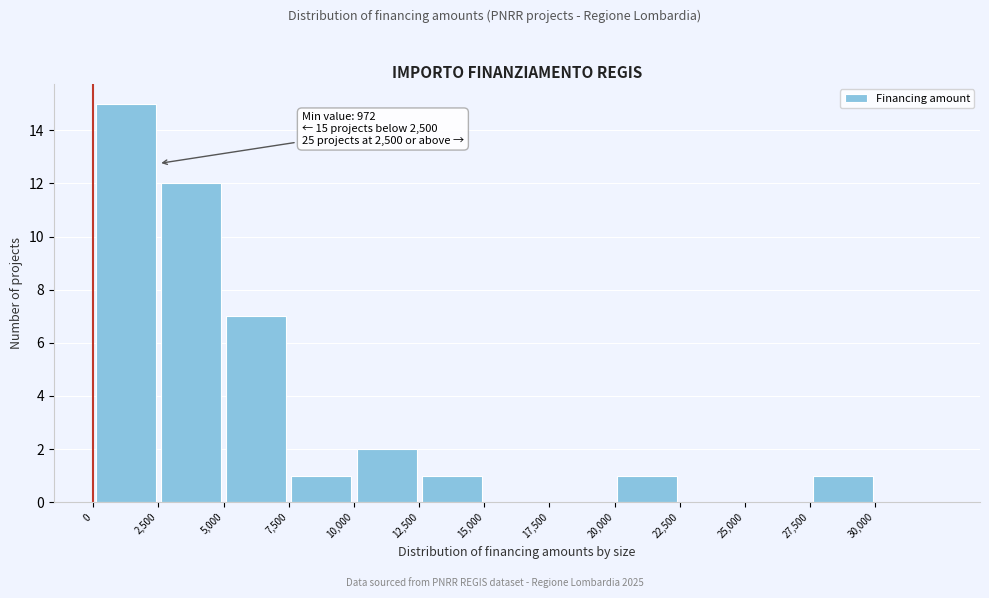

Over which range of the x-axis is the bar tallest?

0 to 2500